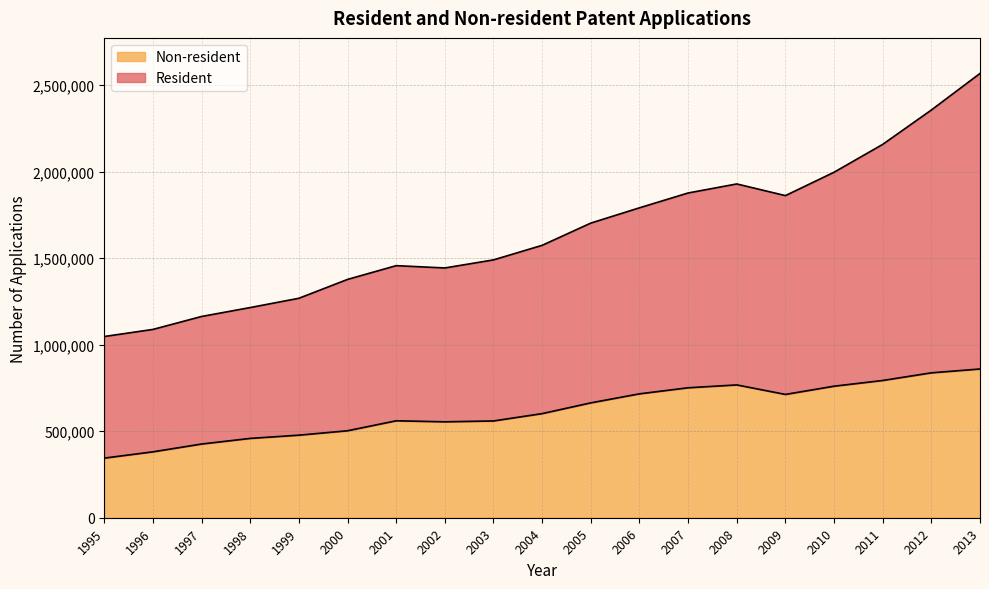

Which series has the widest spread of values?

Resident